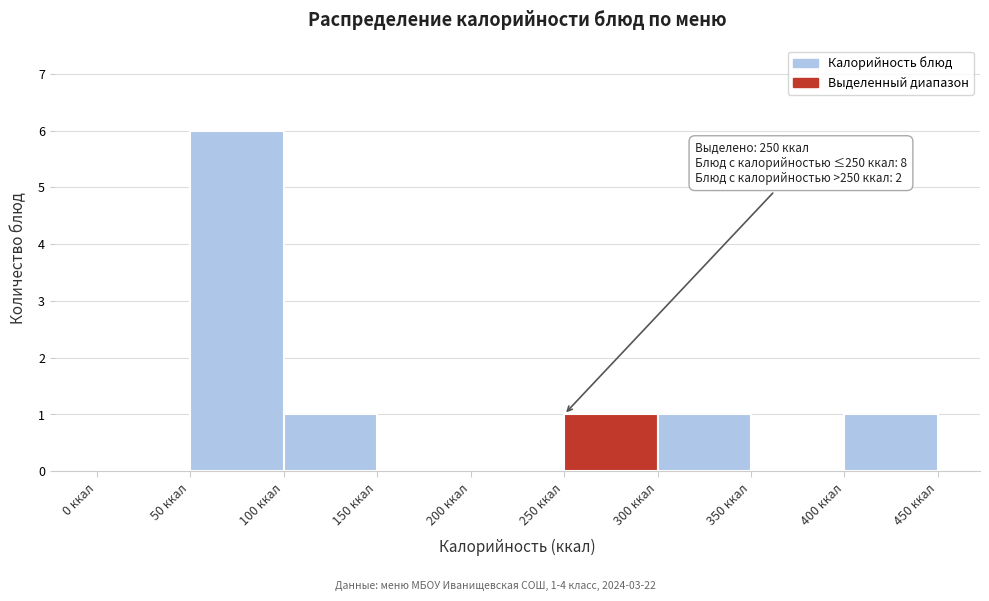

Over which range of the x-axis is the bar tallest?

50 to 100